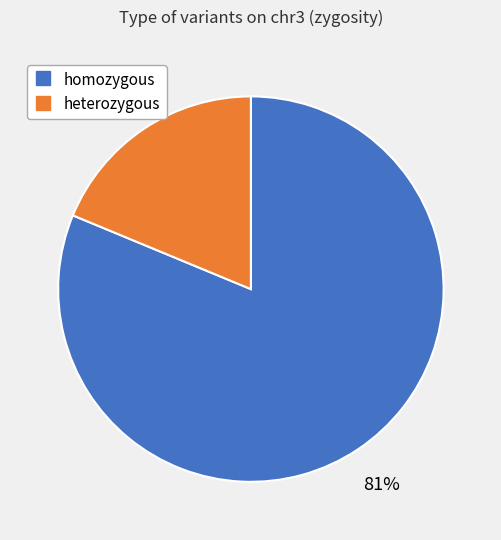

Is there a majority slice in this chart?

Yes